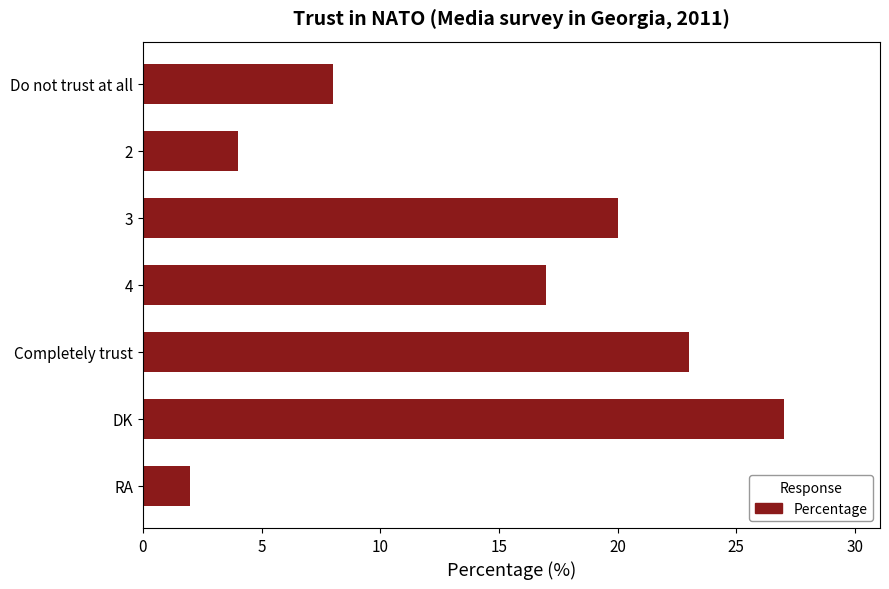

At which label is the value closest to 14?

4